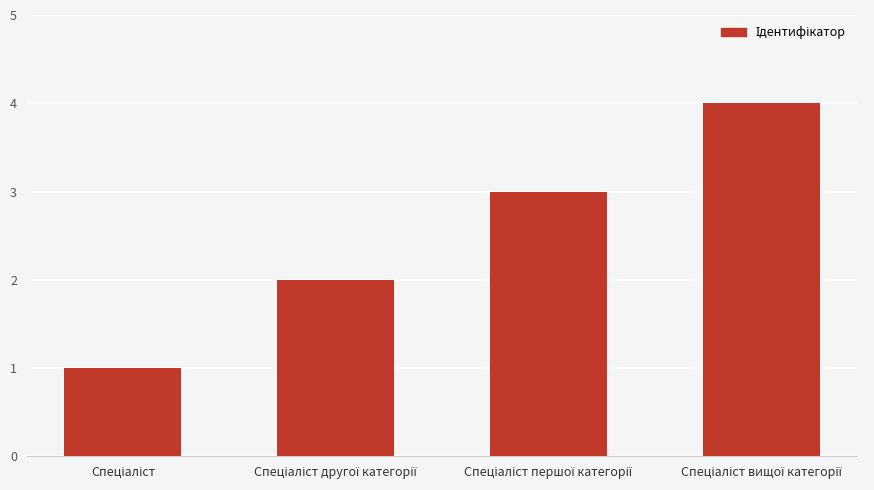

What is the value of the 3rd bar from the left?

3